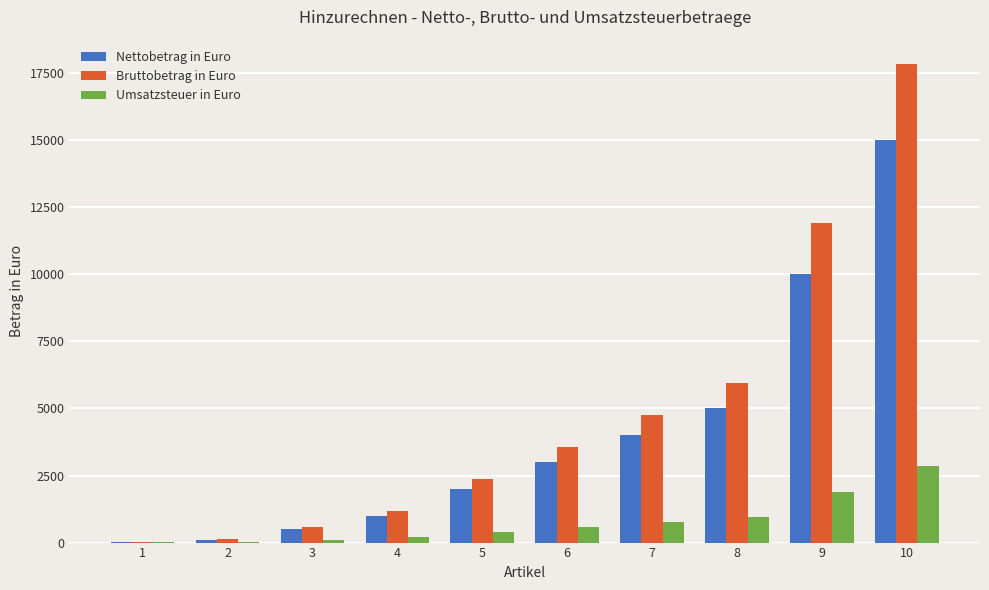

What is the average value of the Umsatzsteuer in Euro series?

771.8